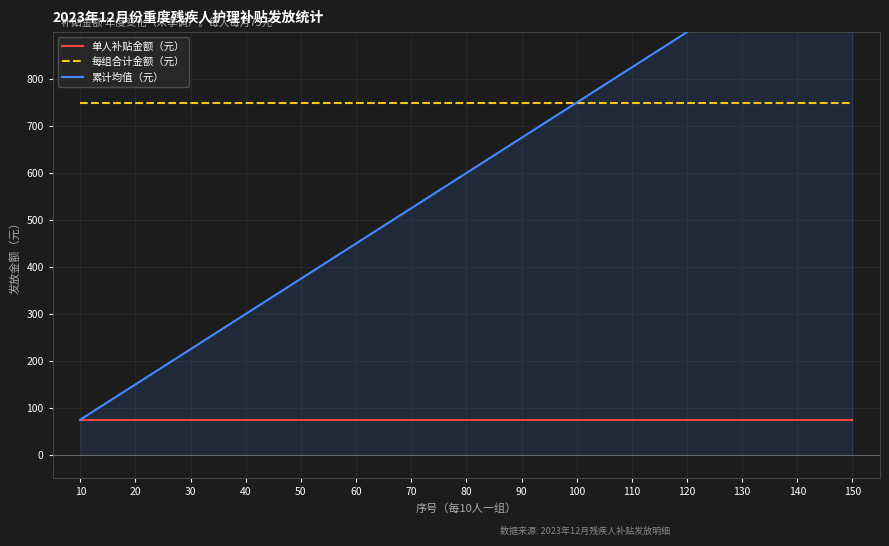

Which series changed the most between 90 and 100?

累计均值（元）